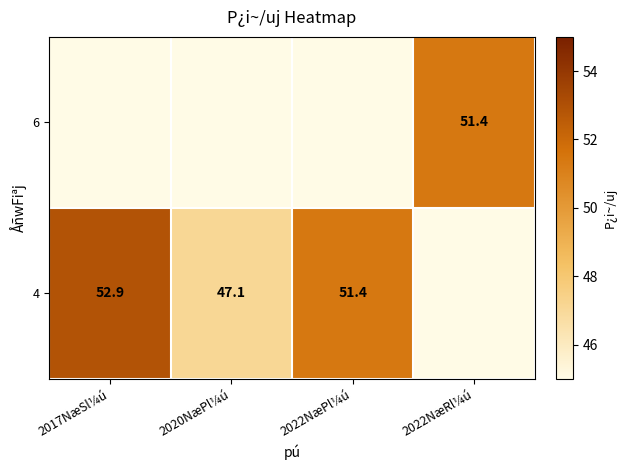

The value of 4 at 2022NæPl¼ú is 15.1. True or false?

False